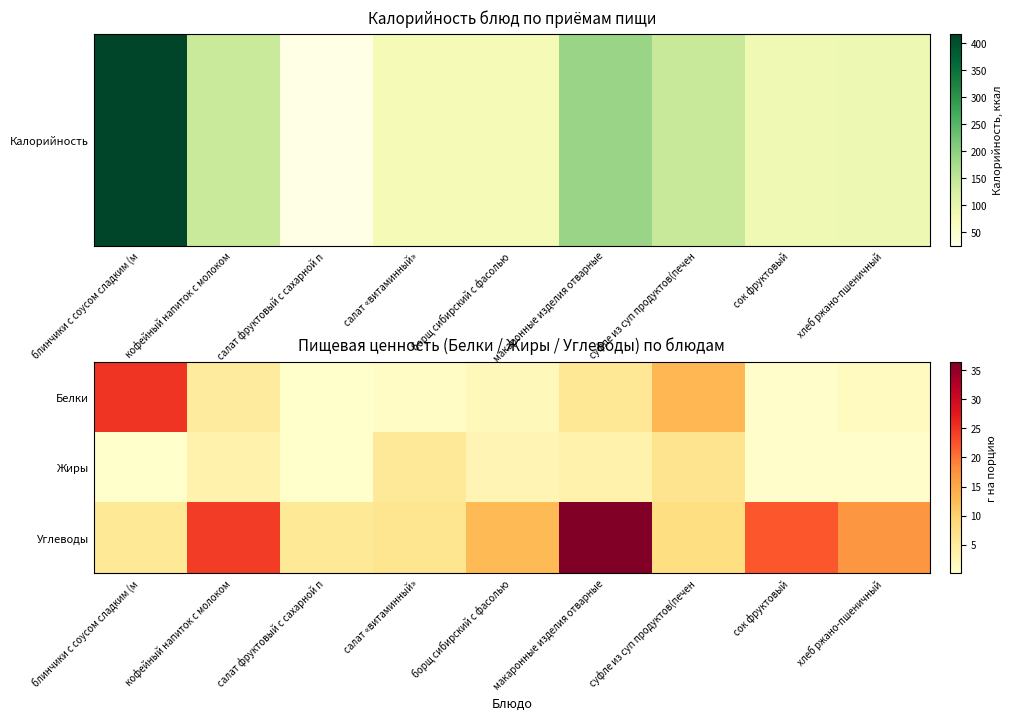

Reading left to right, what are all the values shown in this chart?

Белки: блинчики с соусом сладким (м=25.0	кофейный напиток с молоком=5.0	салат фруктовый с сахарной п=0.0	салат «витаминный»=0.7	борщ сибирский с фасолью=1.8	макаронные изделия отварные=5.7	суфле из суп продуктов(печен=13.1	сок фруктовый=0.2	хлеб ржано-пшеничный=1.3
Жиры: блинчики с соусом сладким (м=0.2	кофейный напиток с молоком=3.2	салат фруктовый с сахарной п=0.2	салат «витаминный»=5.4	борщ сибирский с фасолью=2.6	макаронные изделия отварные=3.4	суфле из суп продуктов(печен=6.5	сок фруктовый=0.3	хлеб ржано-пшеничный=0.2
Углеводы: блинчики с соусом сладким (м=5.5	кофейный напиток с молоком=24.3	салат фруктовый с сахарной п=5.5	салат «витаминный»=6.3	борщ сибирский с фасолью=12.7	макаронные изделия отварные=36.5	суфле из суп продуктов(печен=7.8	сок фруктовый=22.2	хлеб ржано-пшеничный=17.1